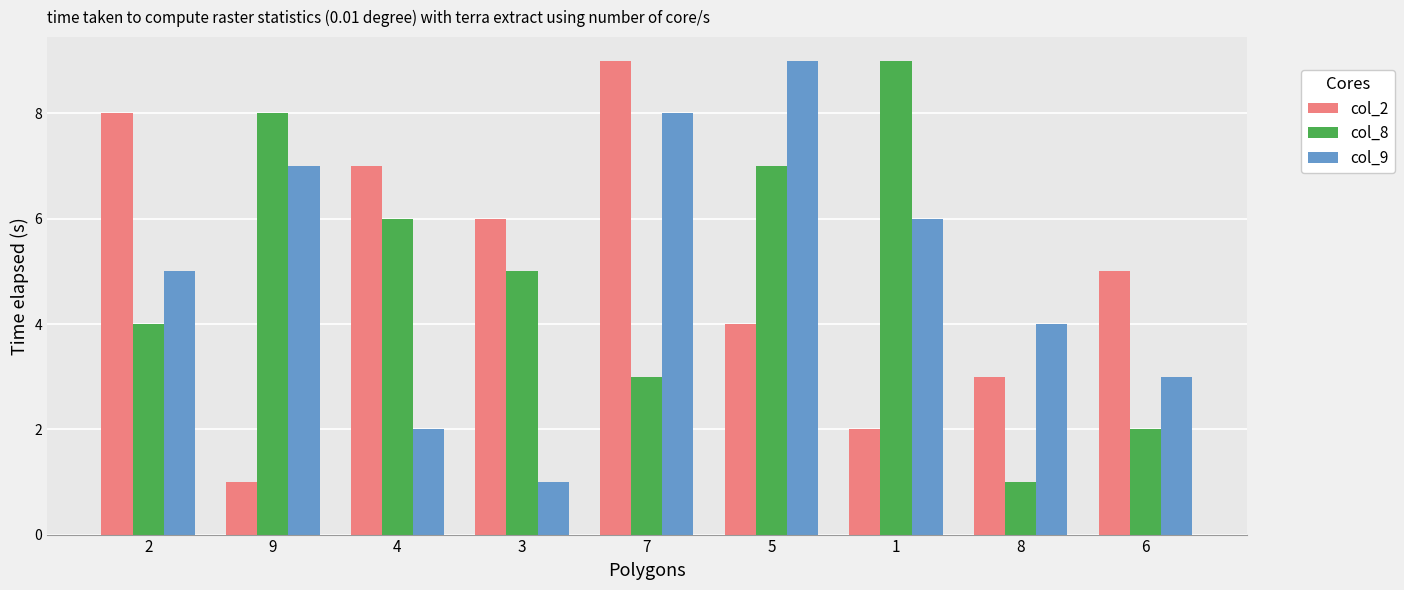

What is the label of the 7th bar from the right?

4